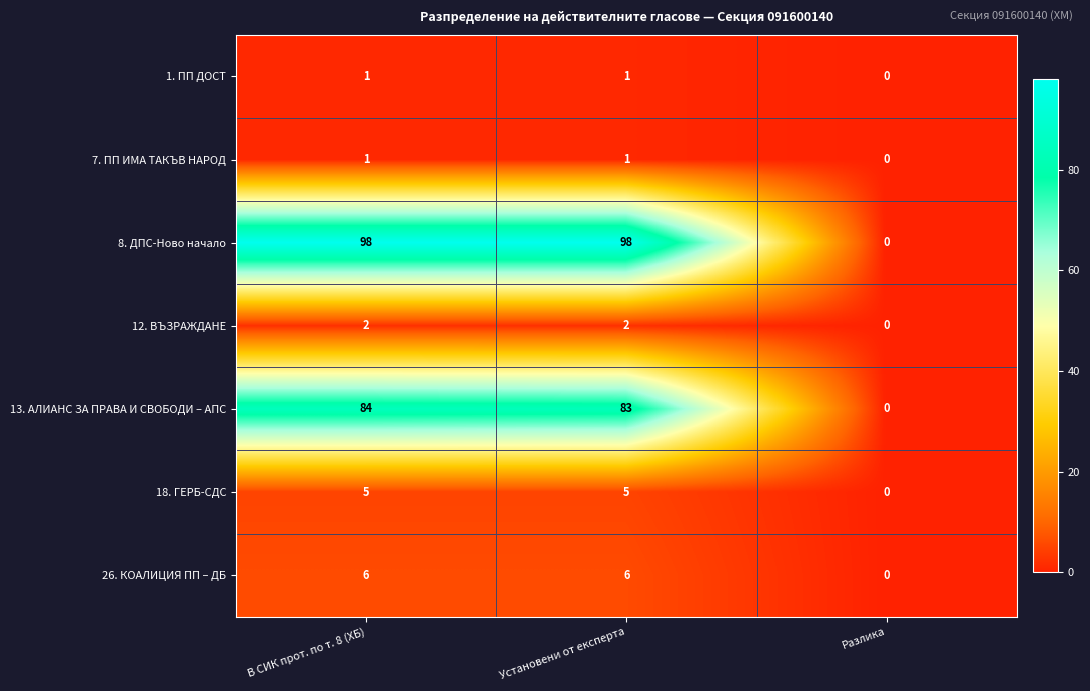

What is the difference between the 13. АЛИАНС ЗА ПРАВА И СВОБОДИ – АПС values at В СИК прот. по т. 8 (ХБ) and Разлика?

84